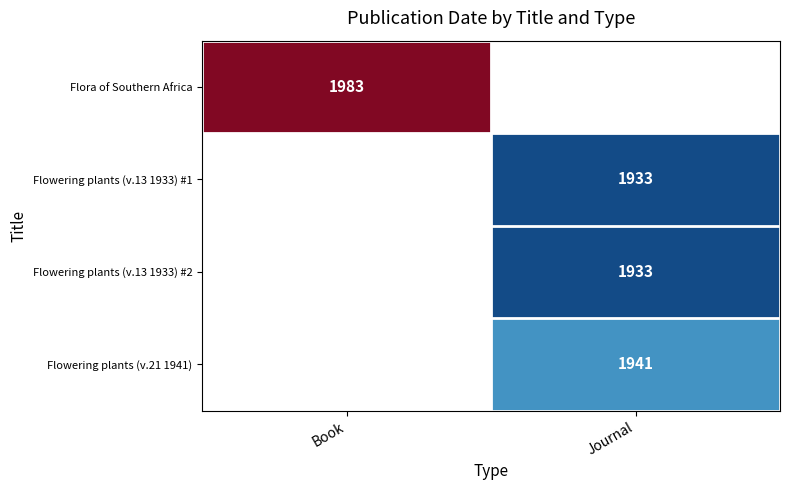

The Flowering plants (v.21 1941) series shows 1941 at Journal. True or false?

True